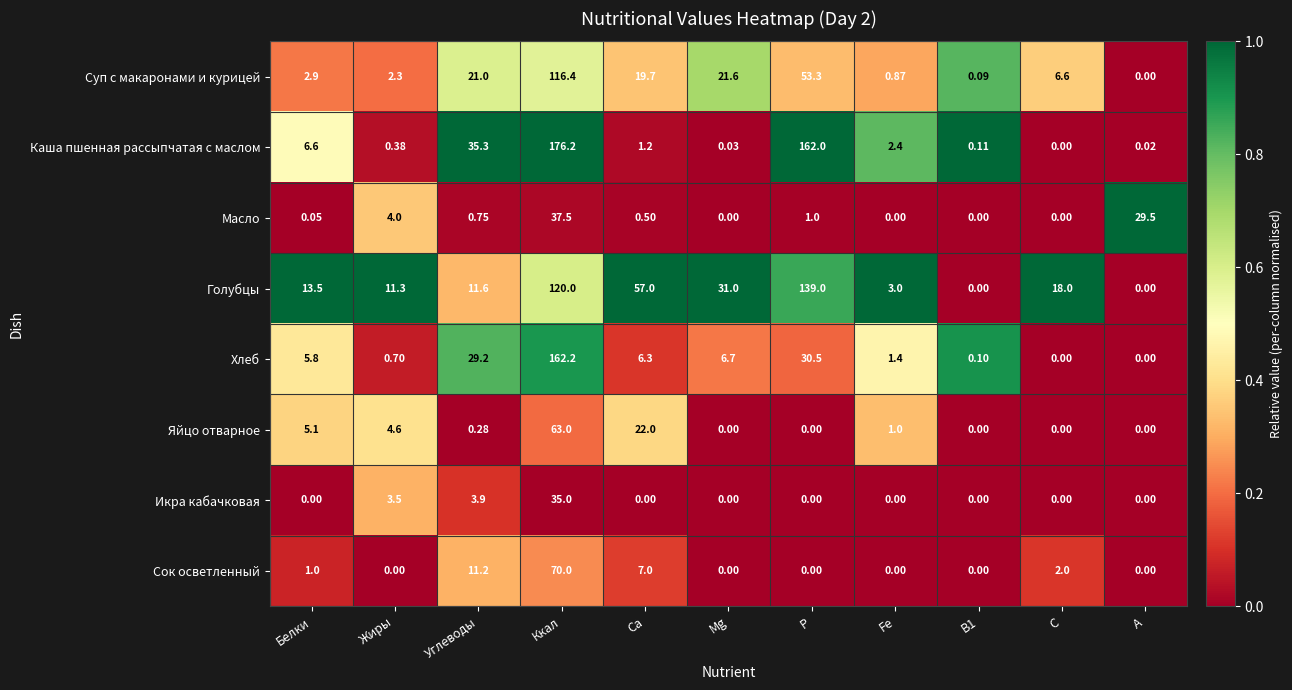

Rank the series by their maximum value, from highest to lowest.

Каша пшенная рассыпчатая с маслом, Хлеб, Голубцы, Суп с макаронами и курицей, Сок осветленный, Яйцо отварное, Масло, Икра кабачковая